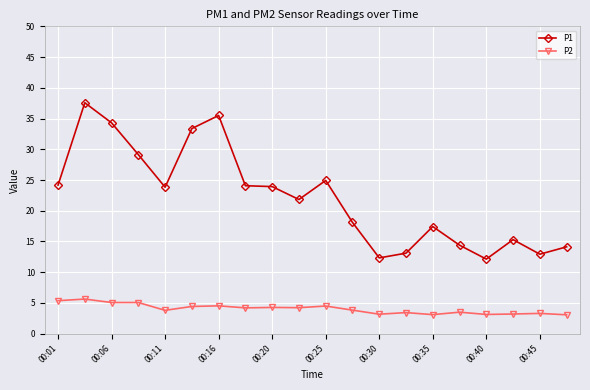

At how many categories does at least one series exceed 30?

4